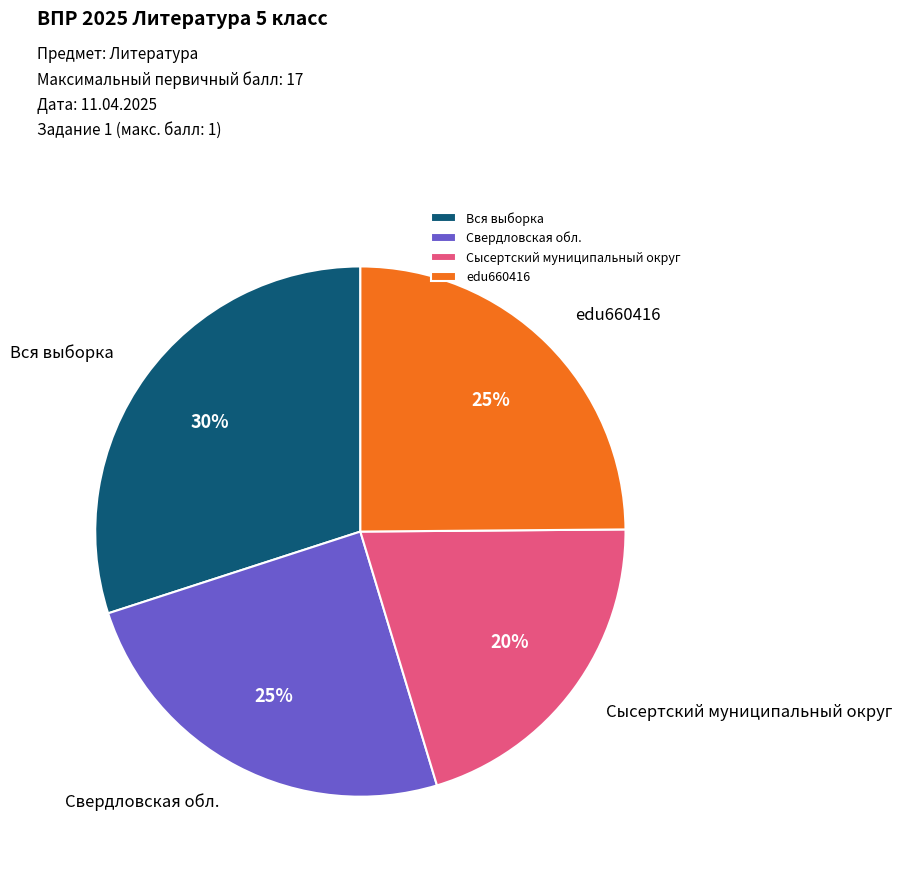

Is there a majority slice in this chart?

No